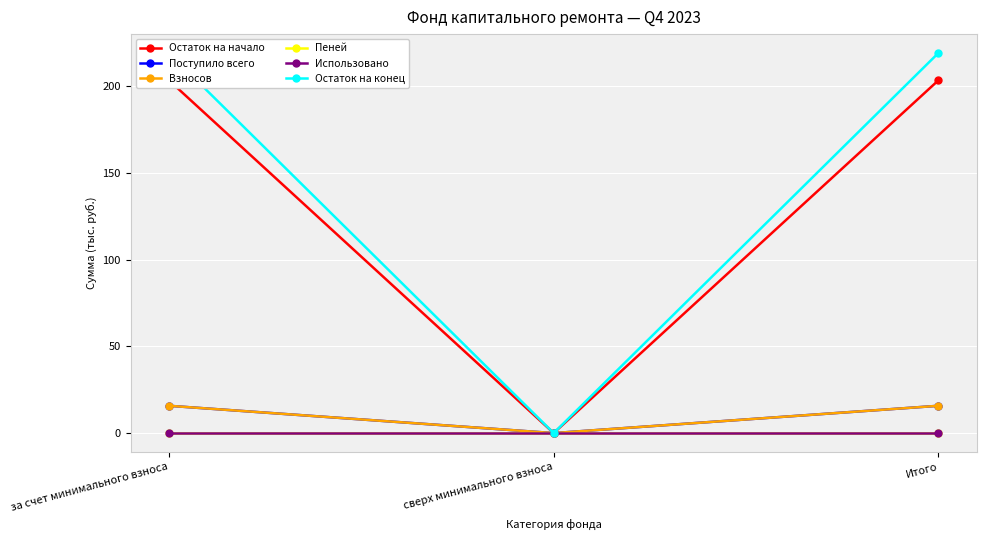

Rank the series by their maximum value, from highest to lowest.

Остаток на конец, Остаток на начало, Поступило всего, Взносов, Пеней, Использовано